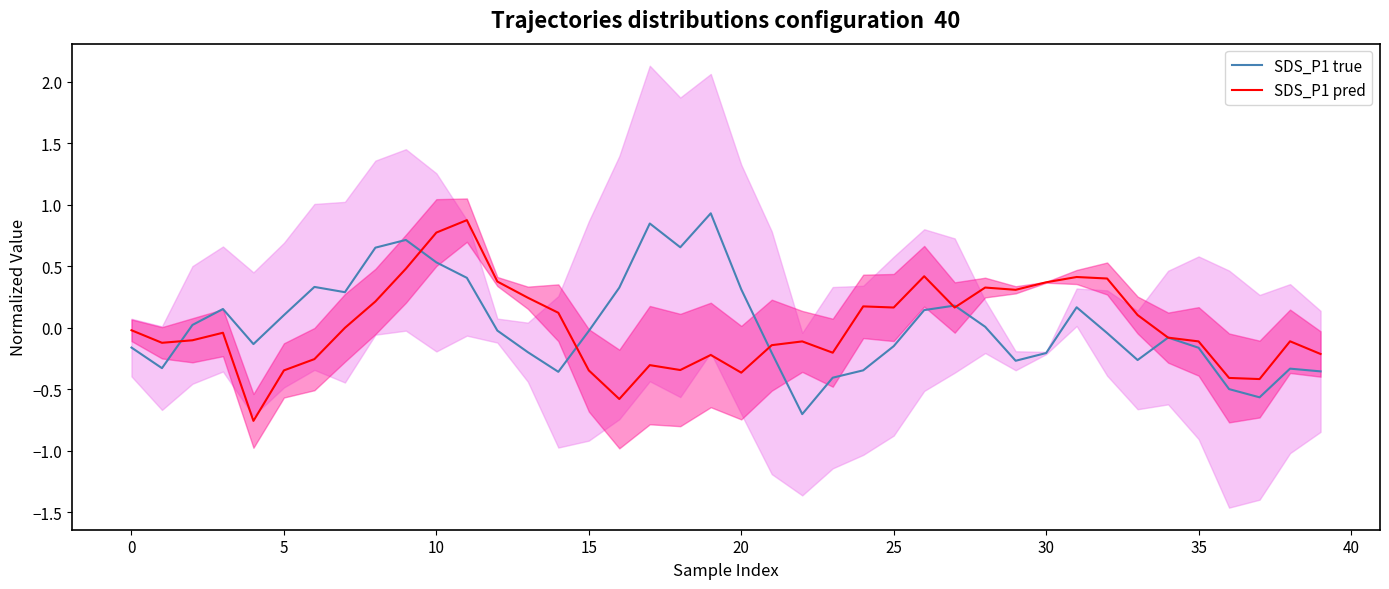

Between 29 and 36, which series saw the biggest shift?

SDS_P1 pred